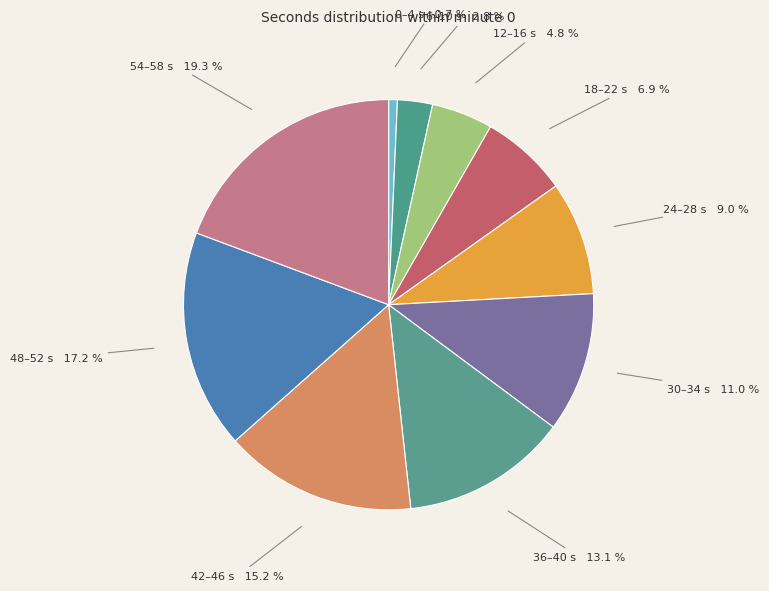

Count the number of slices in the pie.

10